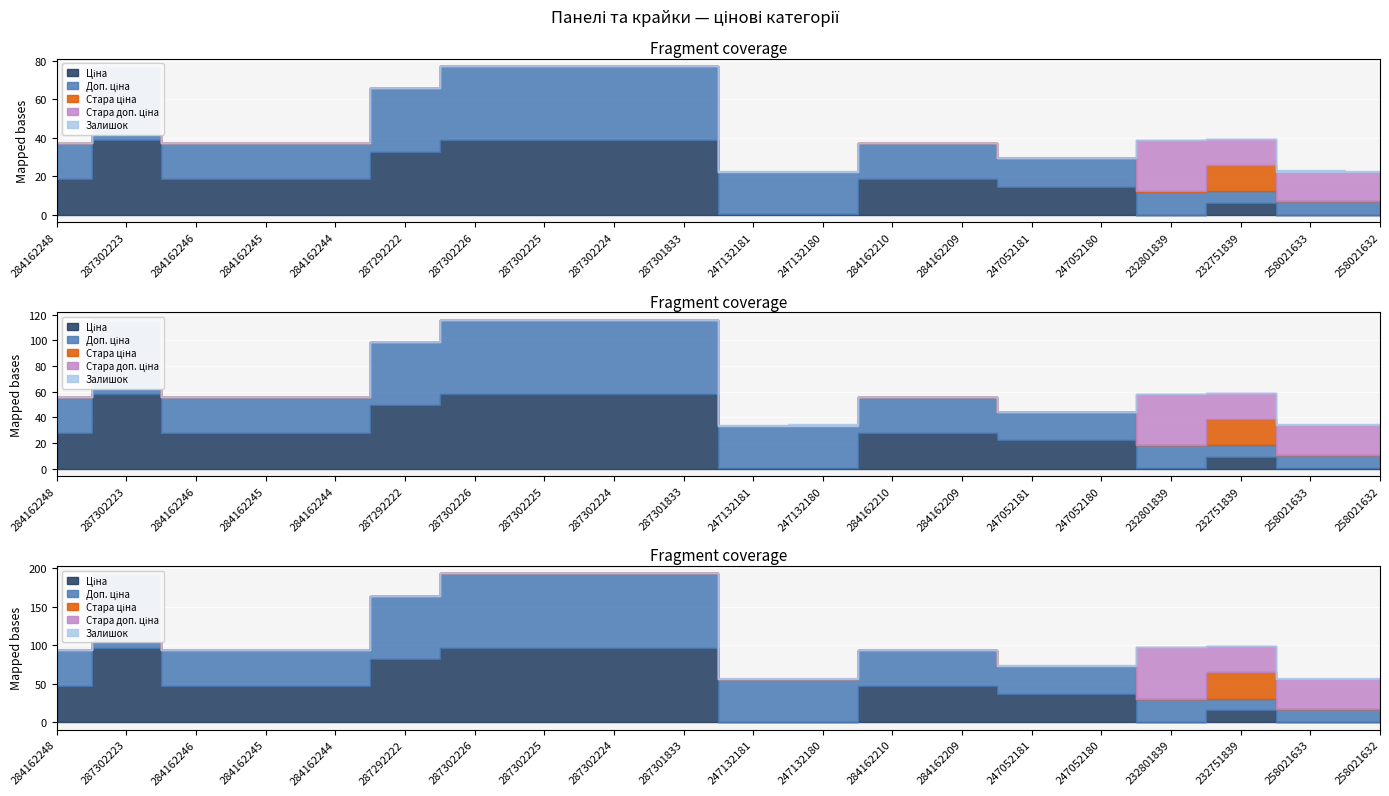

Which series changed the most between 284162248 and 258021632?

Ціна